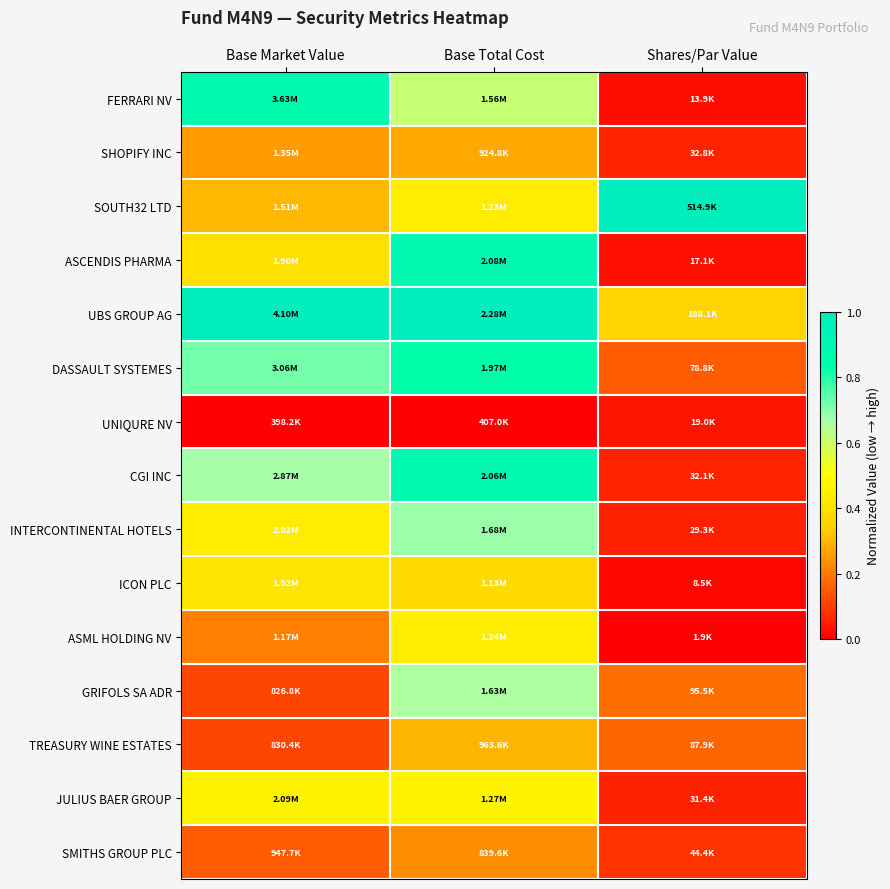

Rank the series by their maximum value, from lowest to highest.

UNIQURE NV, SMITHS GROUP PLC, SHOPIFY INC, TREASURY WINE ESTATES, ICON PLC, ASML HOLDING NV, JULIUS BAER GROUP, GRIFOLS SA ADR, INTERCONTINENTAL HOTELS, DASSAULT SYSTEMES, FERRARI NV, CGI INC, ASCENDIS PHARMA, SOUTH32 LTD, UBS GROUP AG